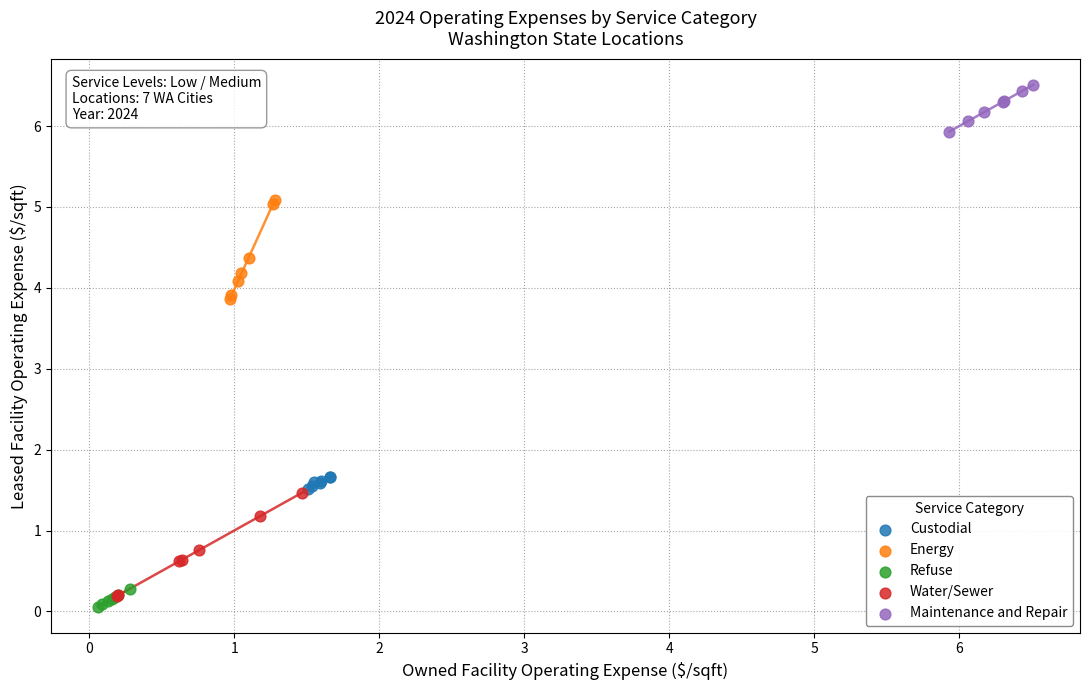

Which series reaches the maximum Y coordinate?

Maintenance and Repair